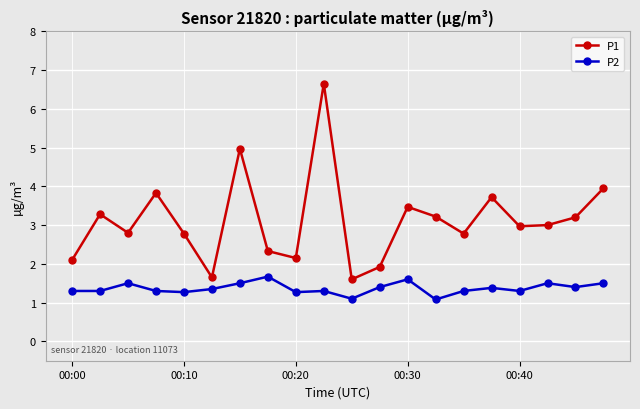

List the series in order of their peak value, highest first.

P1, P2